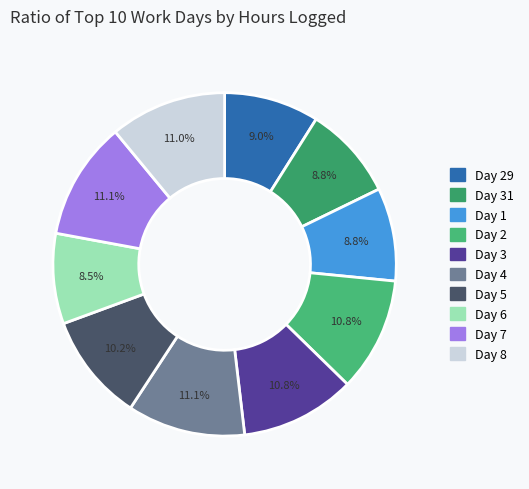

Rank the categories by value from highest to lowest.

Day 7, Day 4, Day 8, Day 3, Day 2, Day 5, Day 29, Day 31, Day 1, Day 6